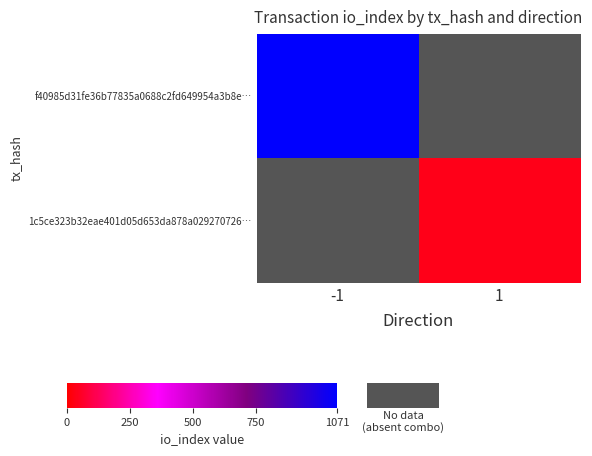

At 1, list the series in order from largest to smallest.

f40985d31fe36b77835a0688c2fd649954a3b8e…, 1c5ce323b32eae401d05d653da878a029270726…